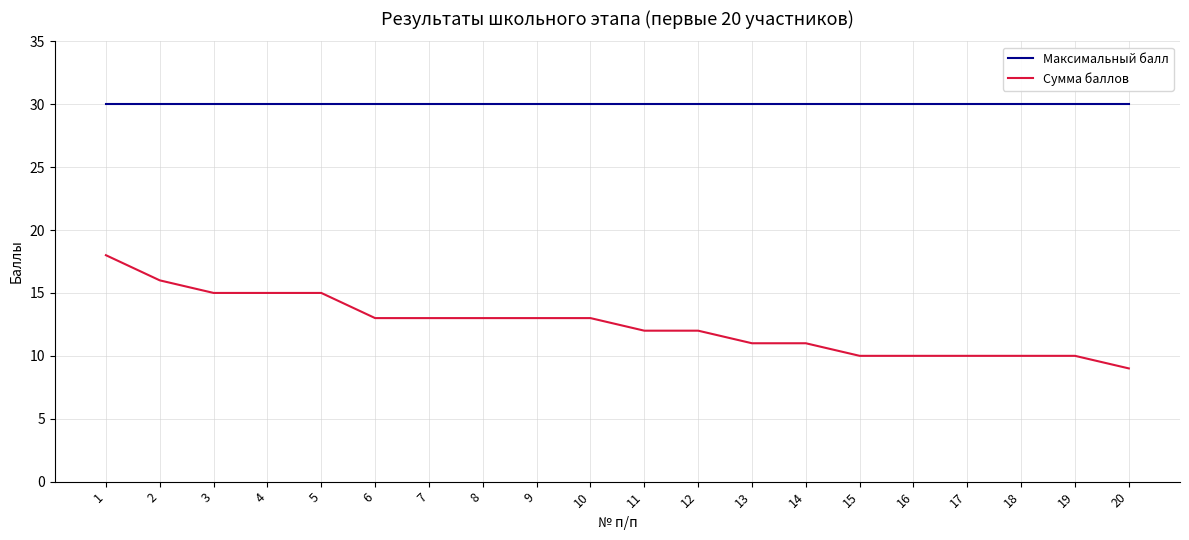

Rank the series by their maximum value, from highest to lowest.

Максимальный балл, Сумма баллов